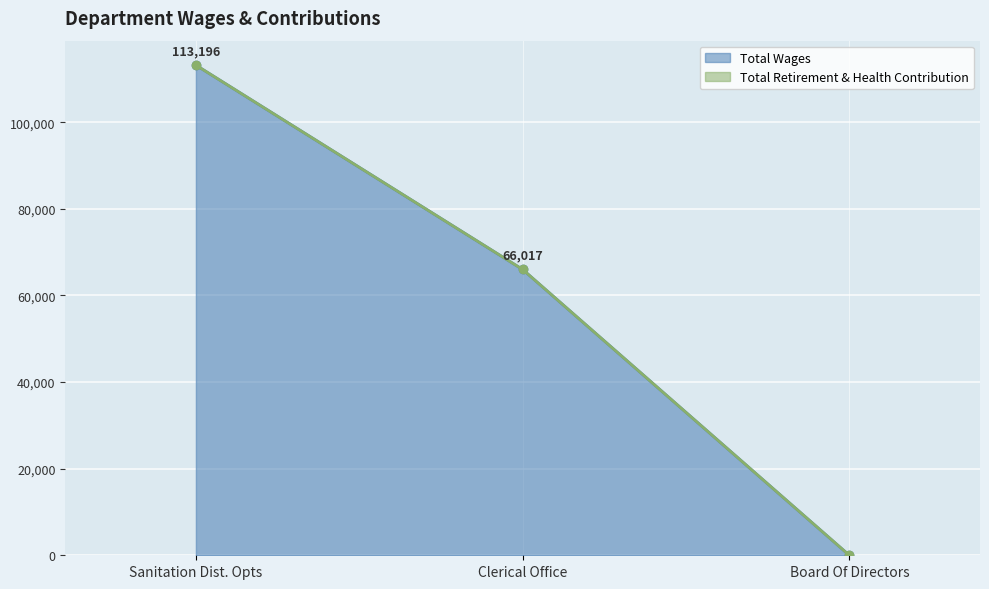

What is the sum of the values at Sanitation Dist. Opts and Board Of Directors?

113196